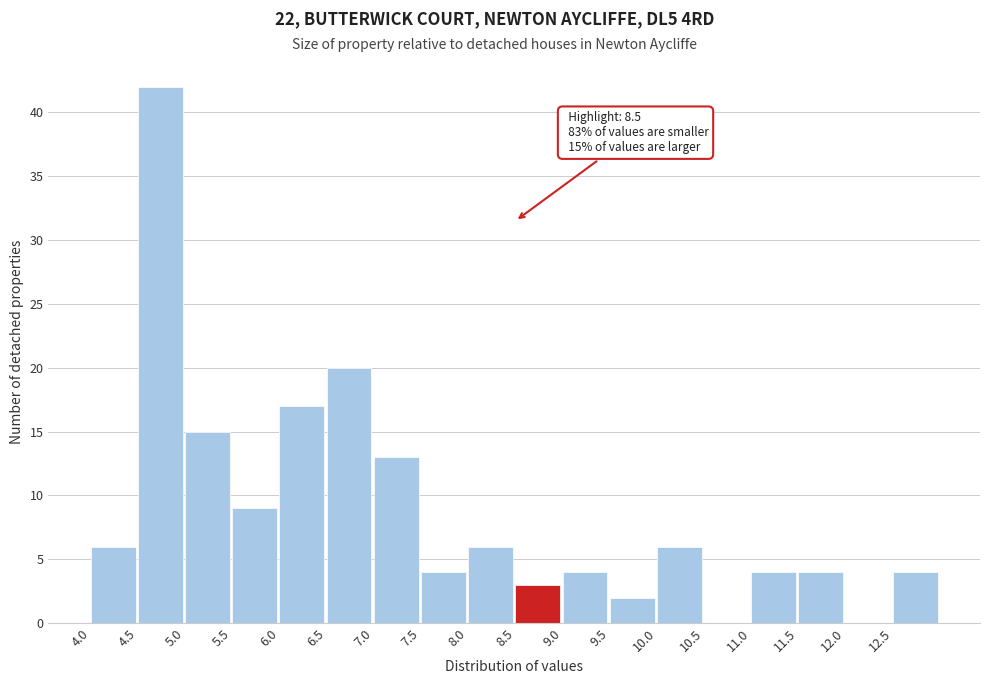

Which range on the x-axis has the tallest bar?

4.5 to 5.0